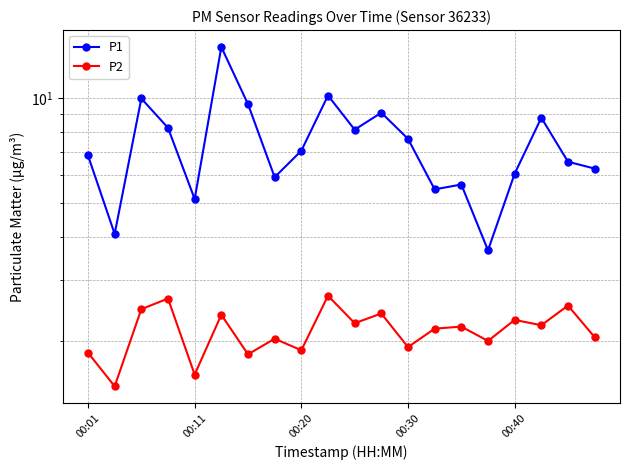

Reading right to left, list all the values displayed in this chart.

P1: 6.3	6.6	8.8	6.1	3.6	5.7	5.5	7.7	9.1	8.1	10.2	7.1	5.9	9.6	14.1	5.1	8.2	10.0	4.1	6.8
P2: 2.0	2.5	2.2	2.3	2.0	2.2	2.2	1.9	2.4	2.2	2.7	1.9	2.0	1.8	2.4	1.6	2.6	2.5	1.5	1.9